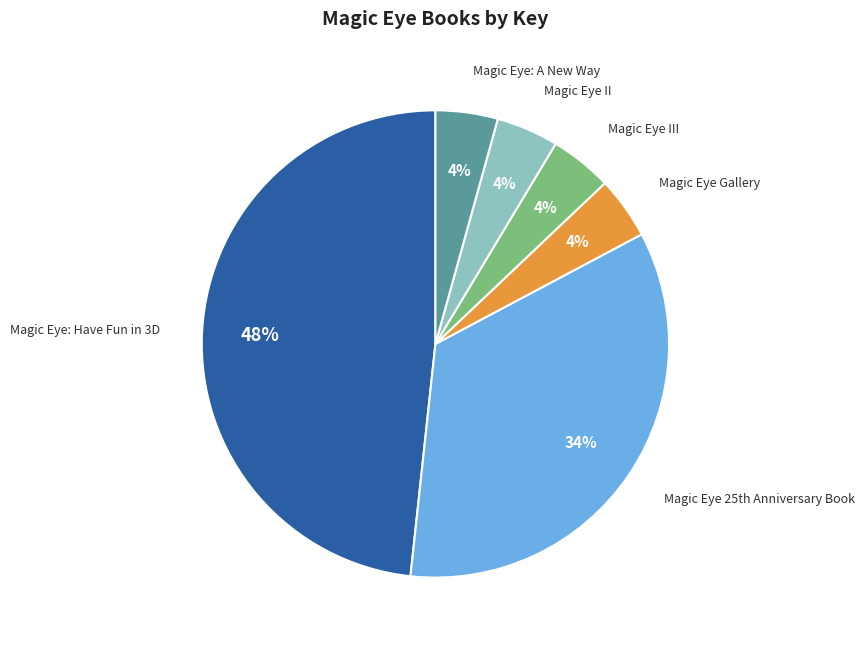

Is Magic Eye: A New Way the majority of the pie?

No